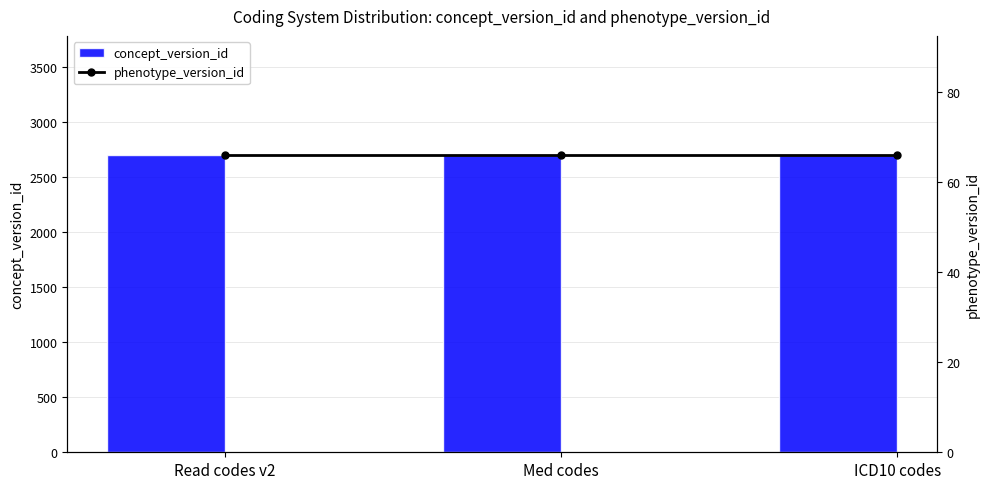

At which label does phenotype_version_id reach its peak?

Read codes v2